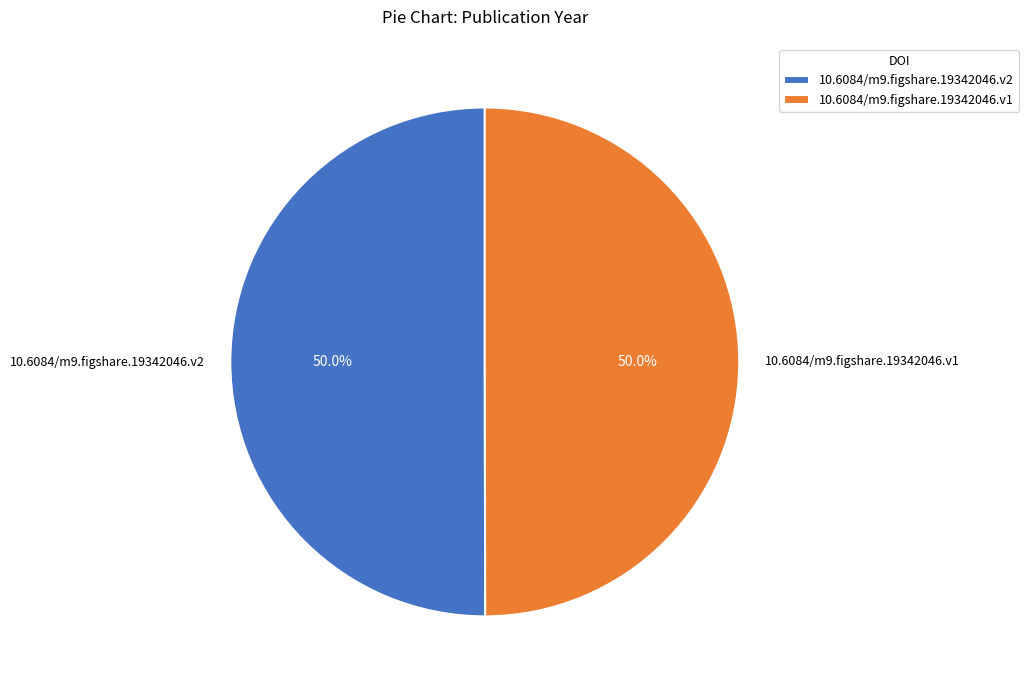

To the nearest percent, what is the combined percentage of 10.6084/m9.figshare.19342046.v1 and 10.6084/m9.figshare.19342046.v2?

100%